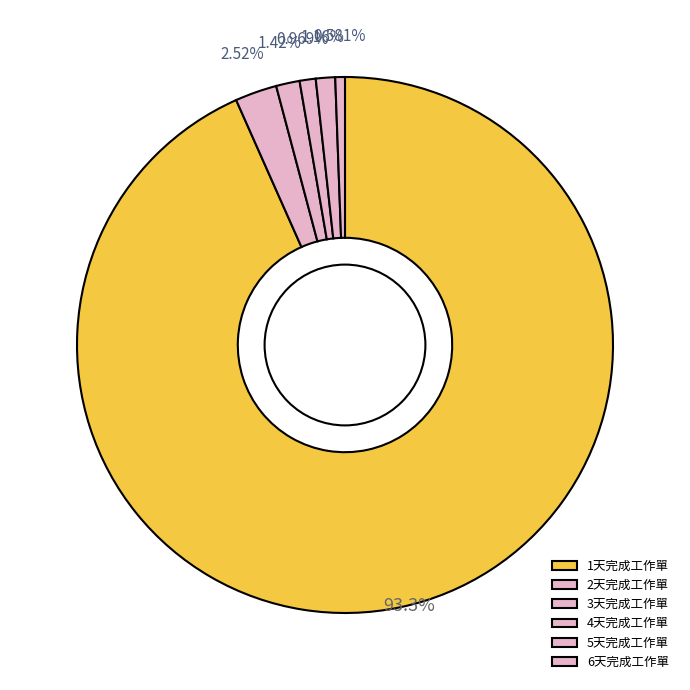

Between 4天完成工作單 and 1天完成工作單, which is larger?

1天完成工作單